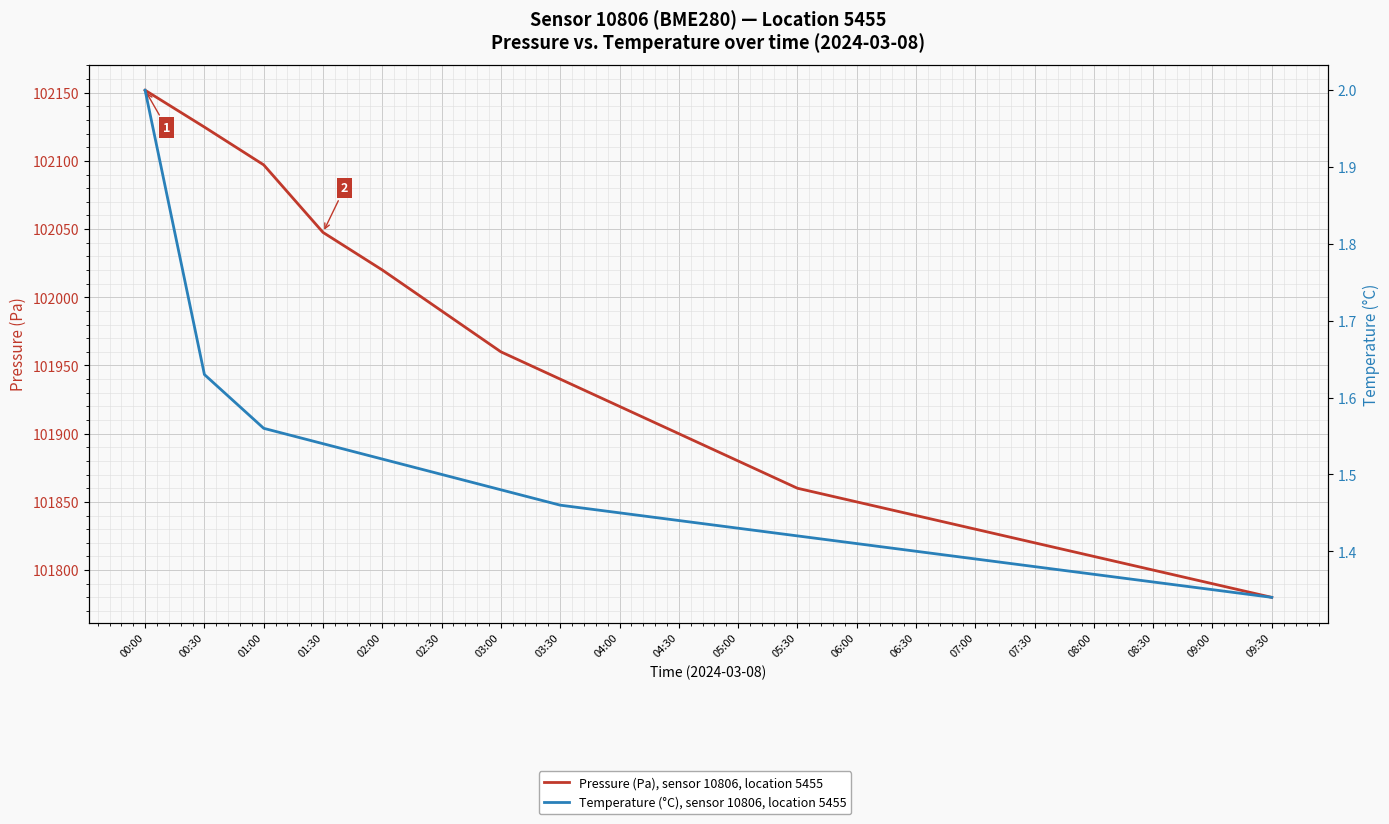

Rank the series at 01:00 from lowest to highest value.

Temperature (°C), sensor 10806, location 5455, Pressure (Pa), sensor 10806, location 5455